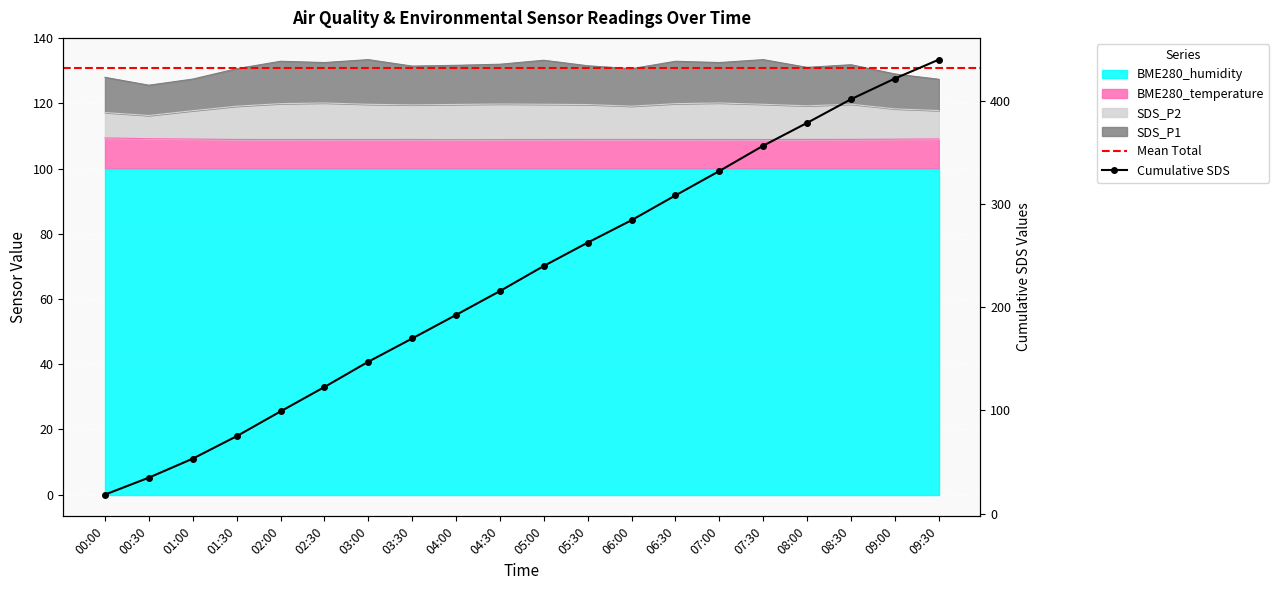

Where does the SDS_P2 series first go above 119?

01:30